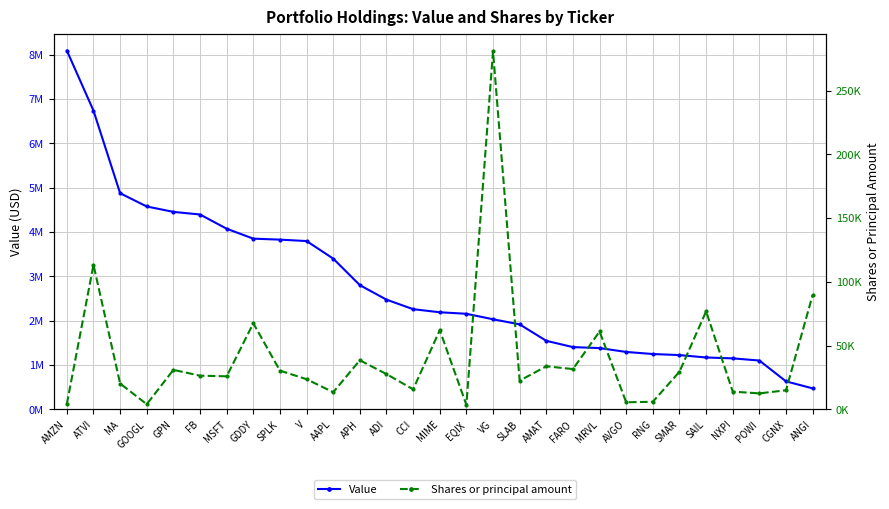

Reading right to left, list all the values displayed in this chart.

Value: 471000	629000	1099000	1148000	1168000	1222000	1246000	1293000	1380000	1402000	1544000	1915000	2030000	2154000	2188000	2258000	2473000	2800000	3399000	3795000	3827000	3849000	4073000	4394000	4453000	4575000	4874000	6737000	8093000
Shares or principal amount: 89626	14893	12438	13839	76765	29435	5879	5455	60985	31511	33695	22420	280712	3449	61996	15639	27585	38423	13368	23553	30319	67401	25825	26341	30874	3937	20179	113264	4151